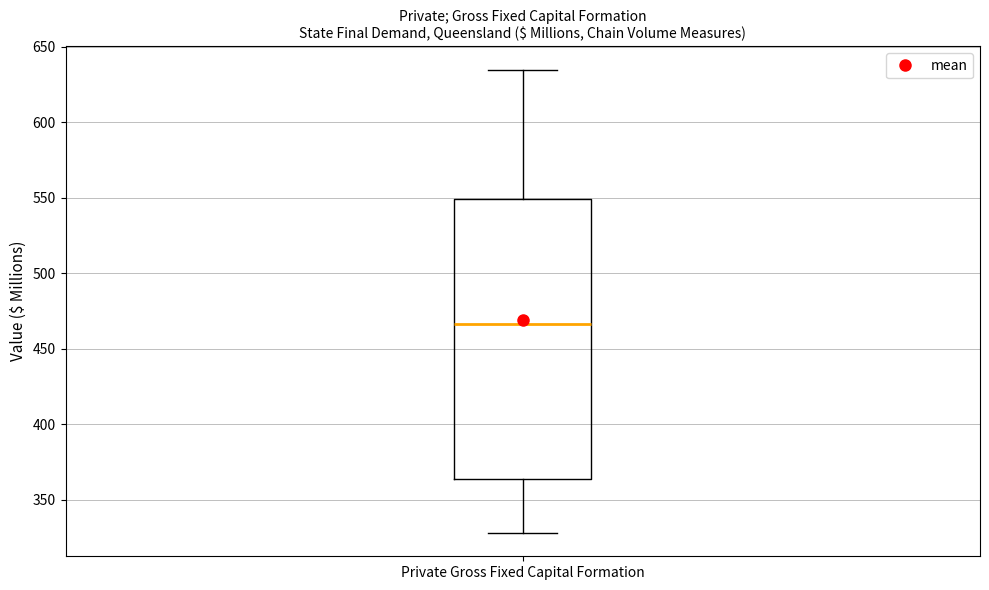

Read this box plot against the y-axis: the position of the median line, the range covered by the box, and the ends of both whiskers. The values are not printed on the chart, so give them approximately, as read against the axis.

median 465, box 365 to 550, whiskers 330 to 635